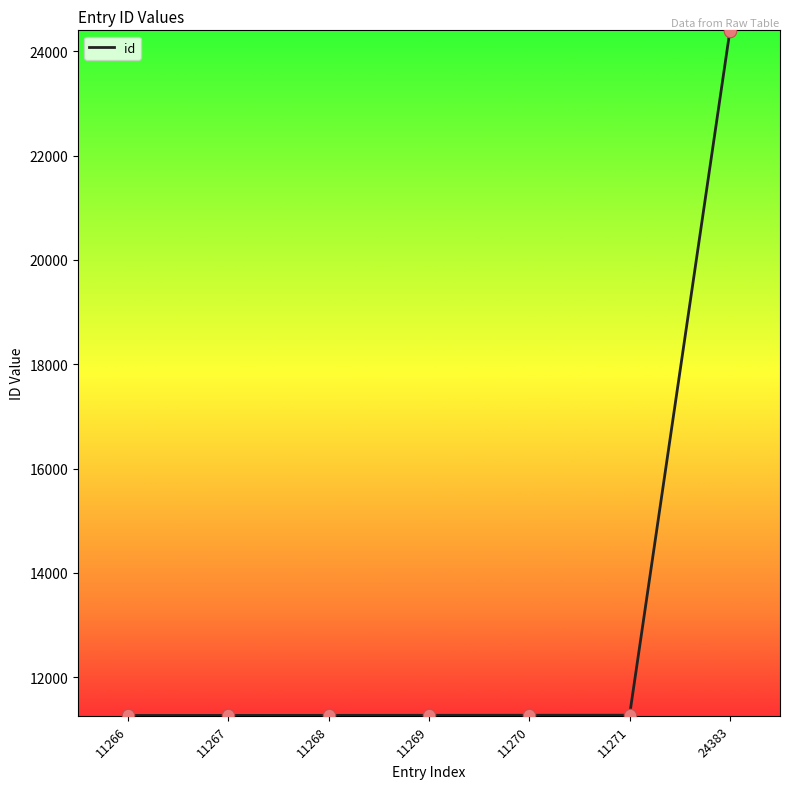

Which has a higher value, 24383 or 11268?

24383